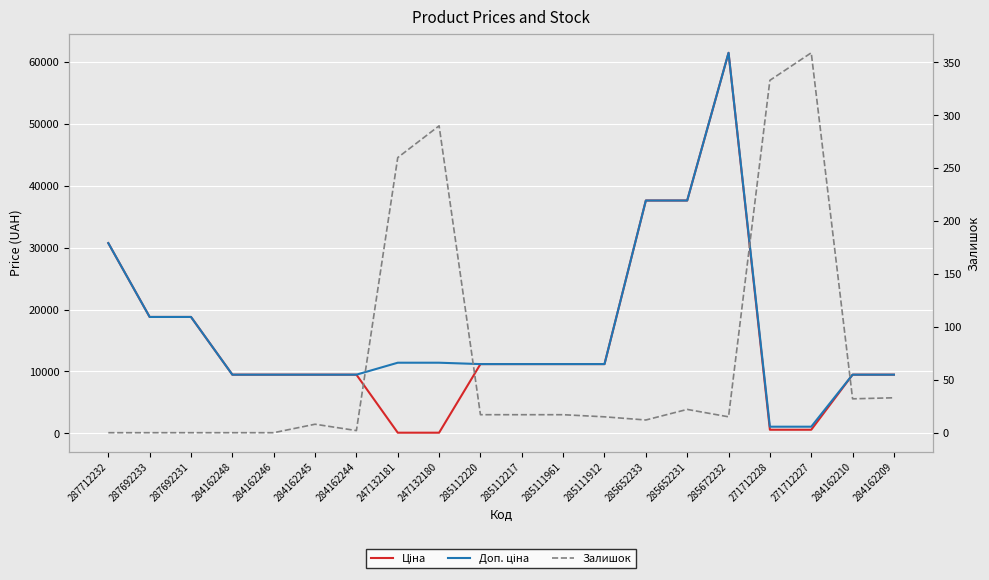

True or false: Ціна and Залишок intersect in this chart.

True